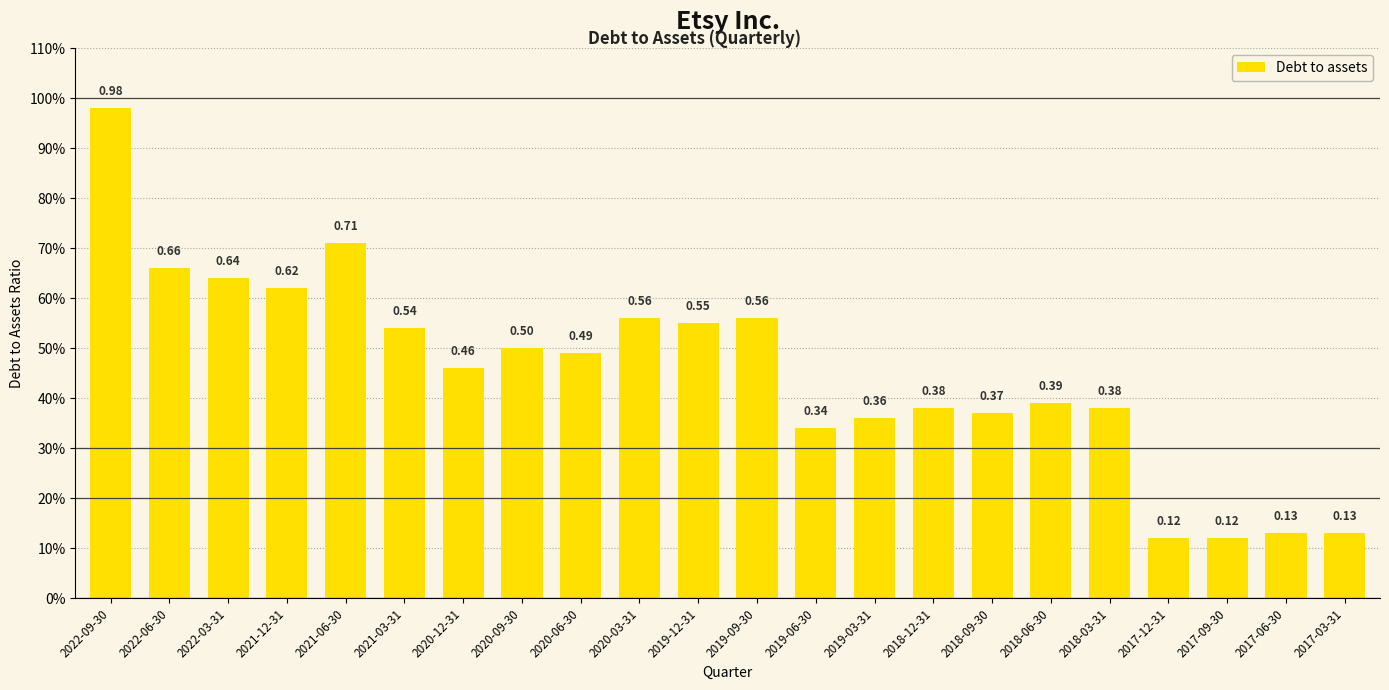

Is it true that the value at 2019-12-31 is 0.3?

False